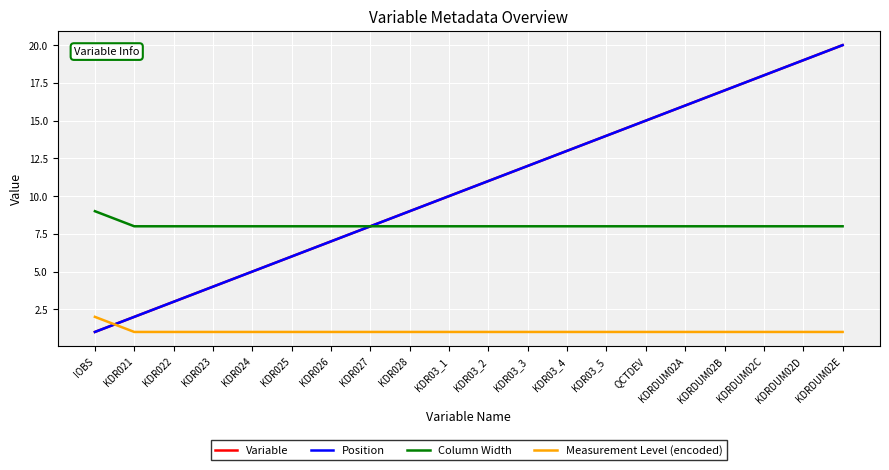

Does the chart display data point markers on the line(s)?

No